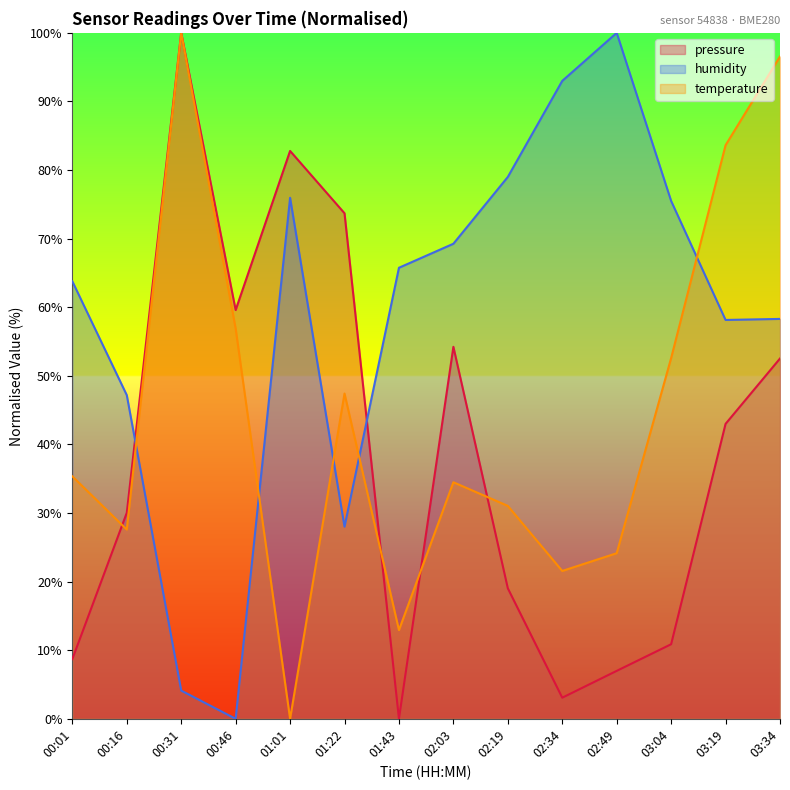

Which series ends up on top after the final intersection of pressure and humidity?

humidity